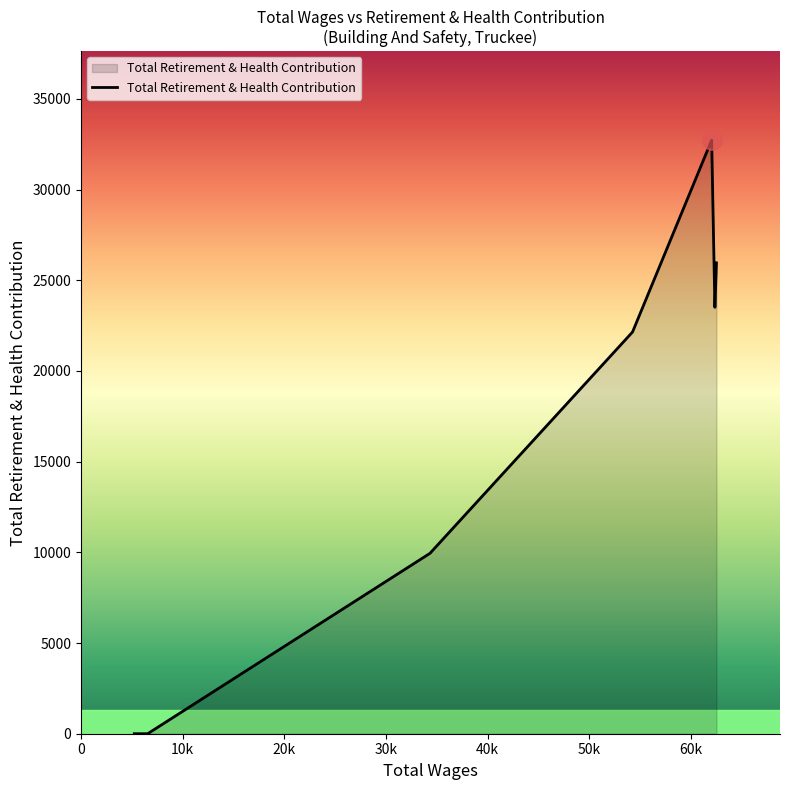

How many values are below 22149?

3